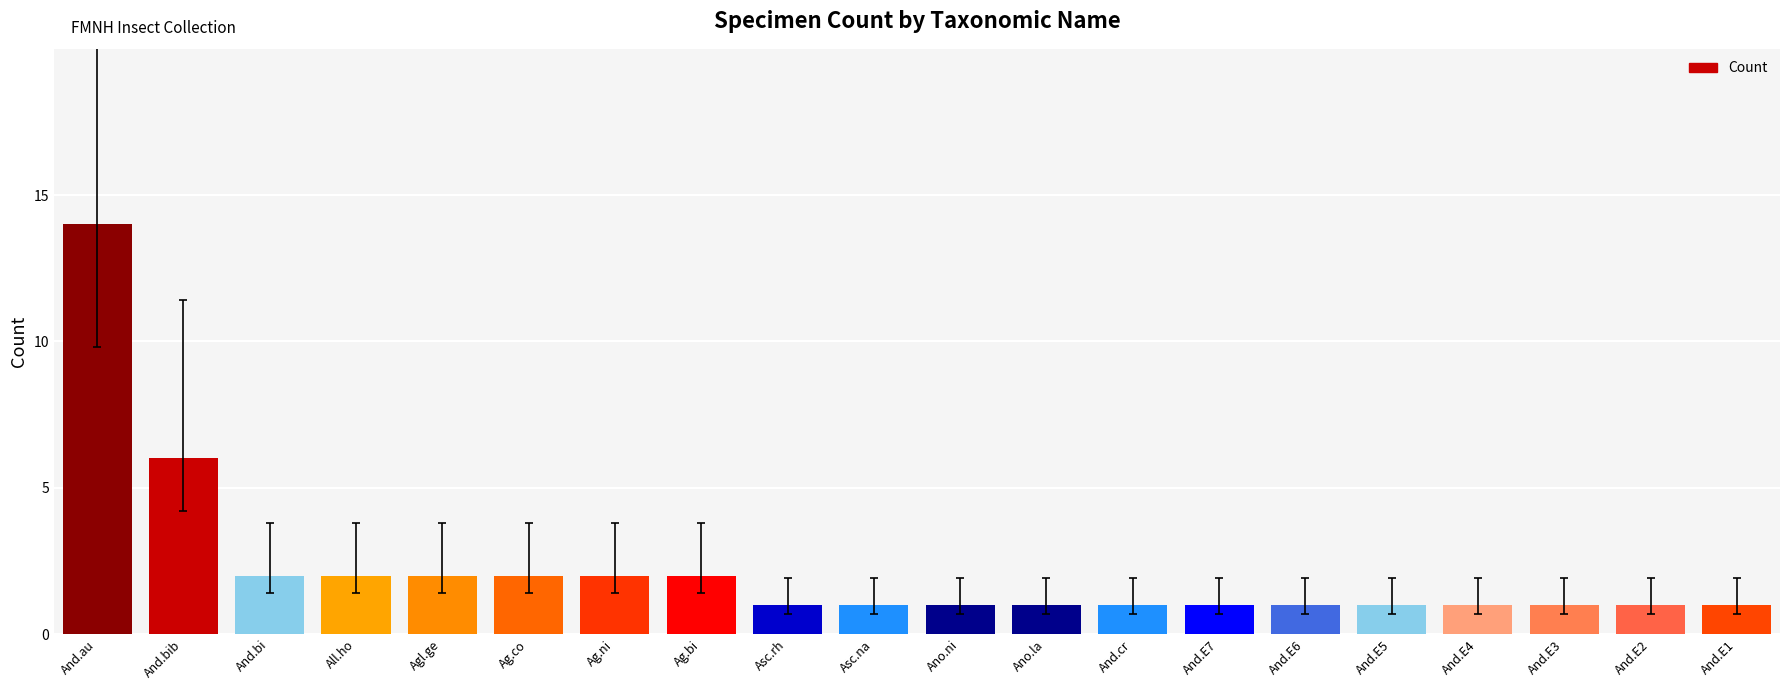

What is the smallest value displayed?

1